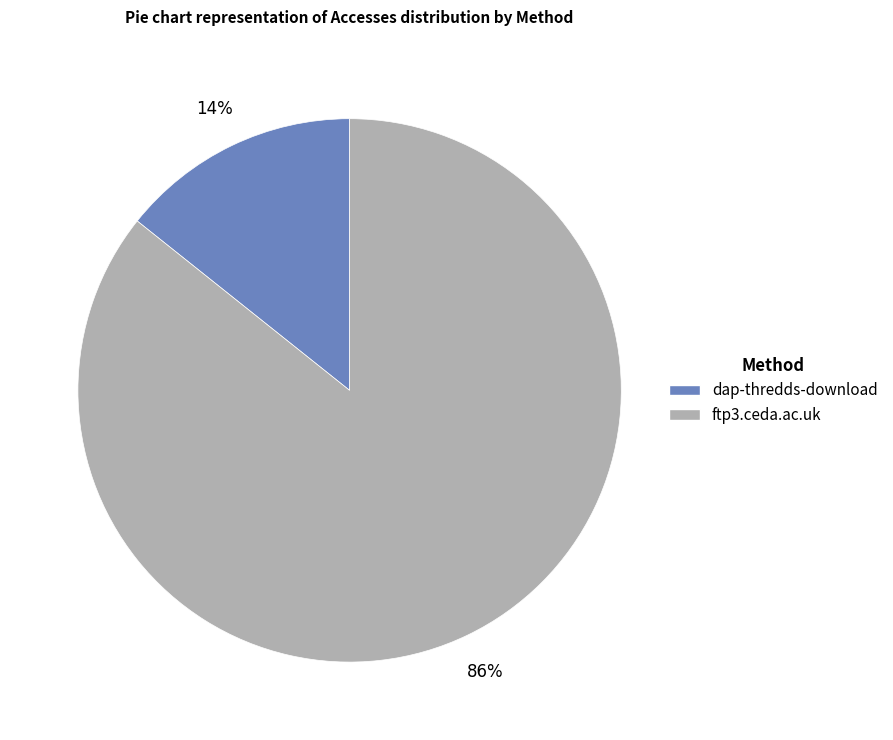

What percentage is the ftp3.ceda.ac.uk slice, to the nearest percent?

86%